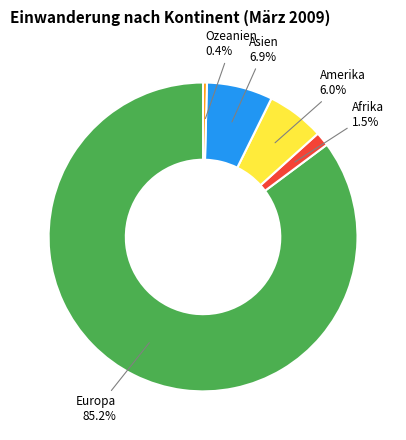

Rank the categories by value from highest to lowest.

Europa, Asien, Amerika, Afrika, Ozeanien